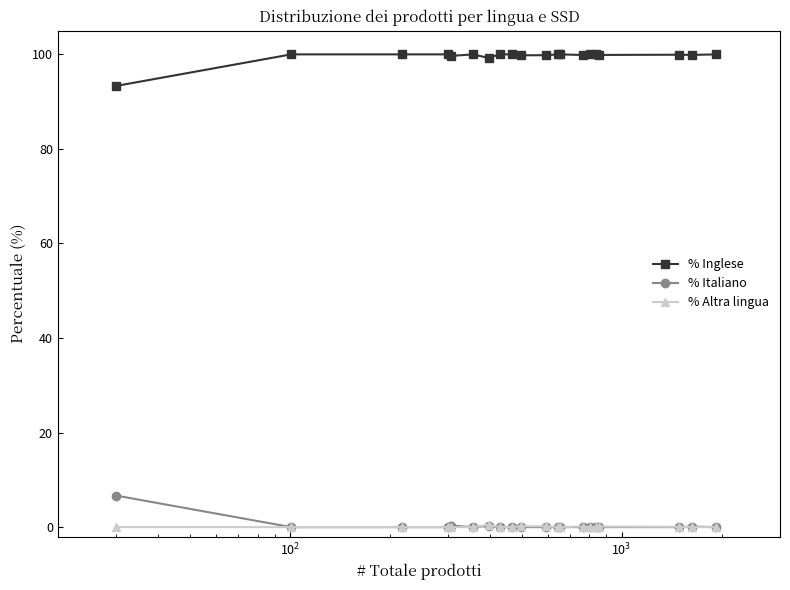

In % Altra lingua, how many points are higher than both neighbors (excluding endpoints)?

4